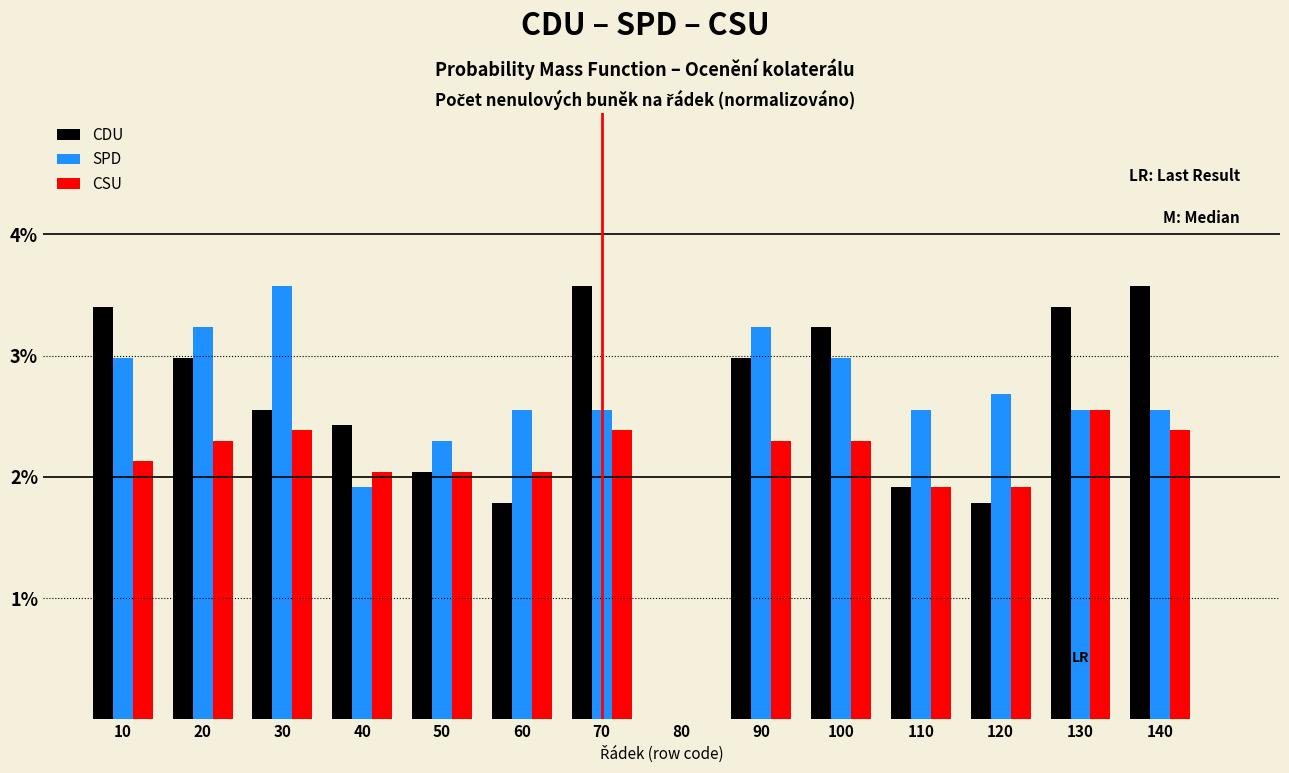

What is the sum of all CDU values?

35.7